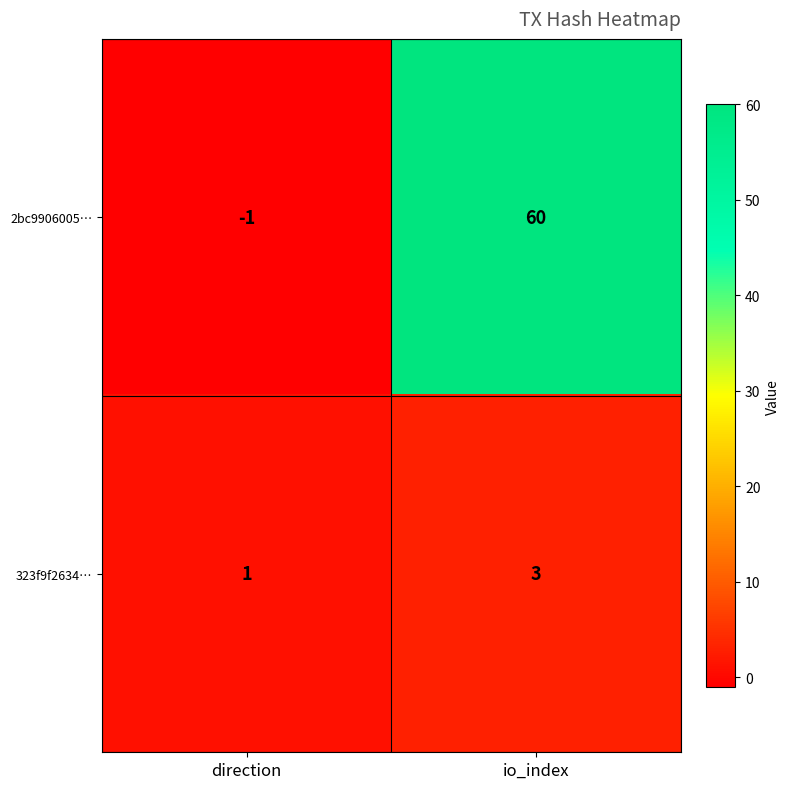

Is it true that 323f9f2634… equals 1 at direction?

True